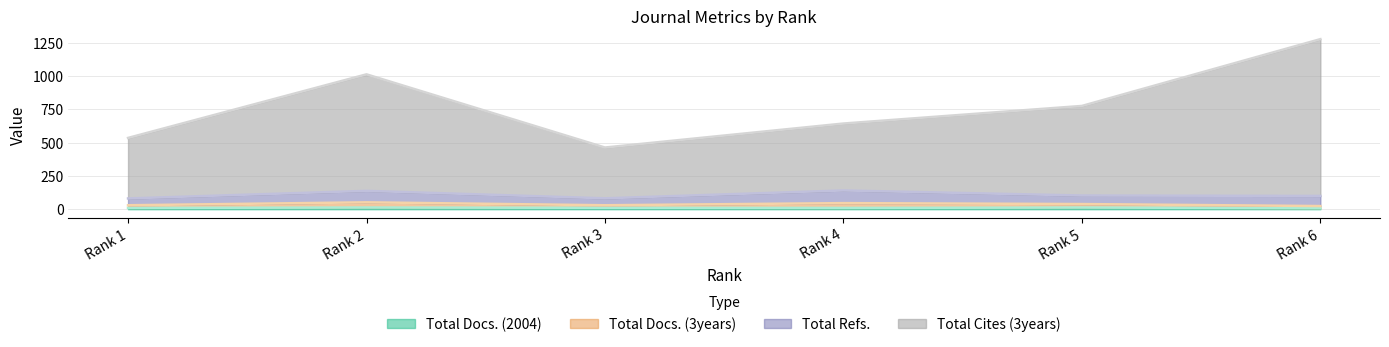

What is the difference between the second highest and second lowest values in the Total Docs. (3years) series?

16